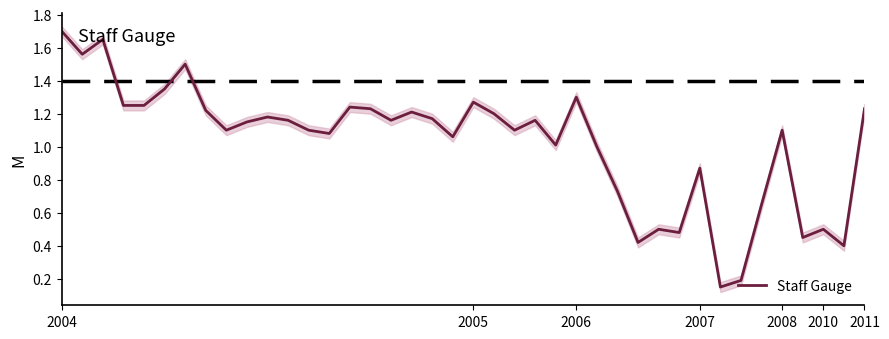

At which category does the chart reach its peak across all series?

2004